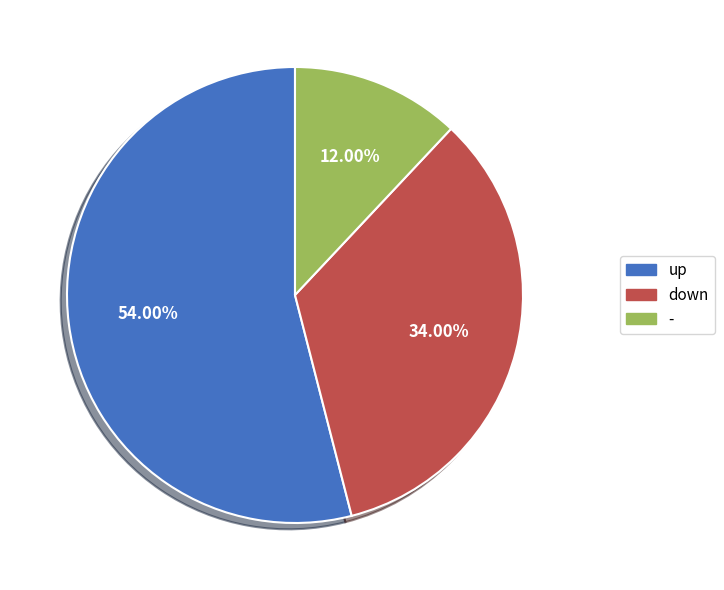

To the nearest percent, what is the difference between the up and down slice percentages?

20%